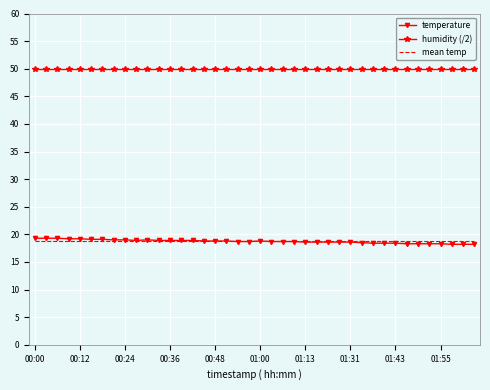

What is the minimum value for humidity (/2)?

50.0